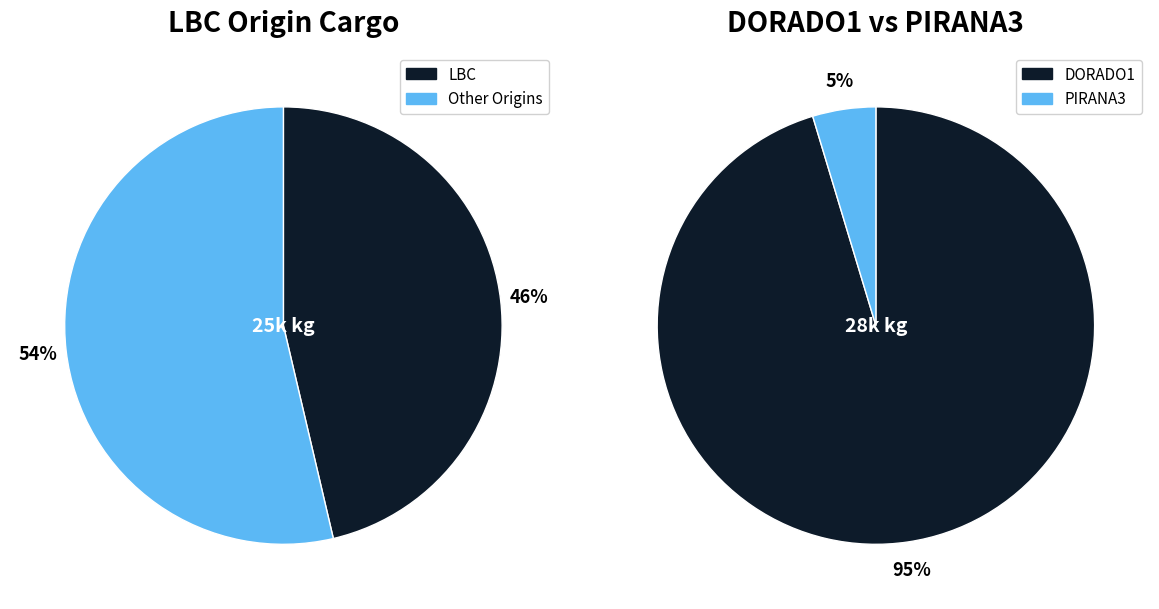

Do PIRANA3 and LBC together represent more than half of the pie?

No